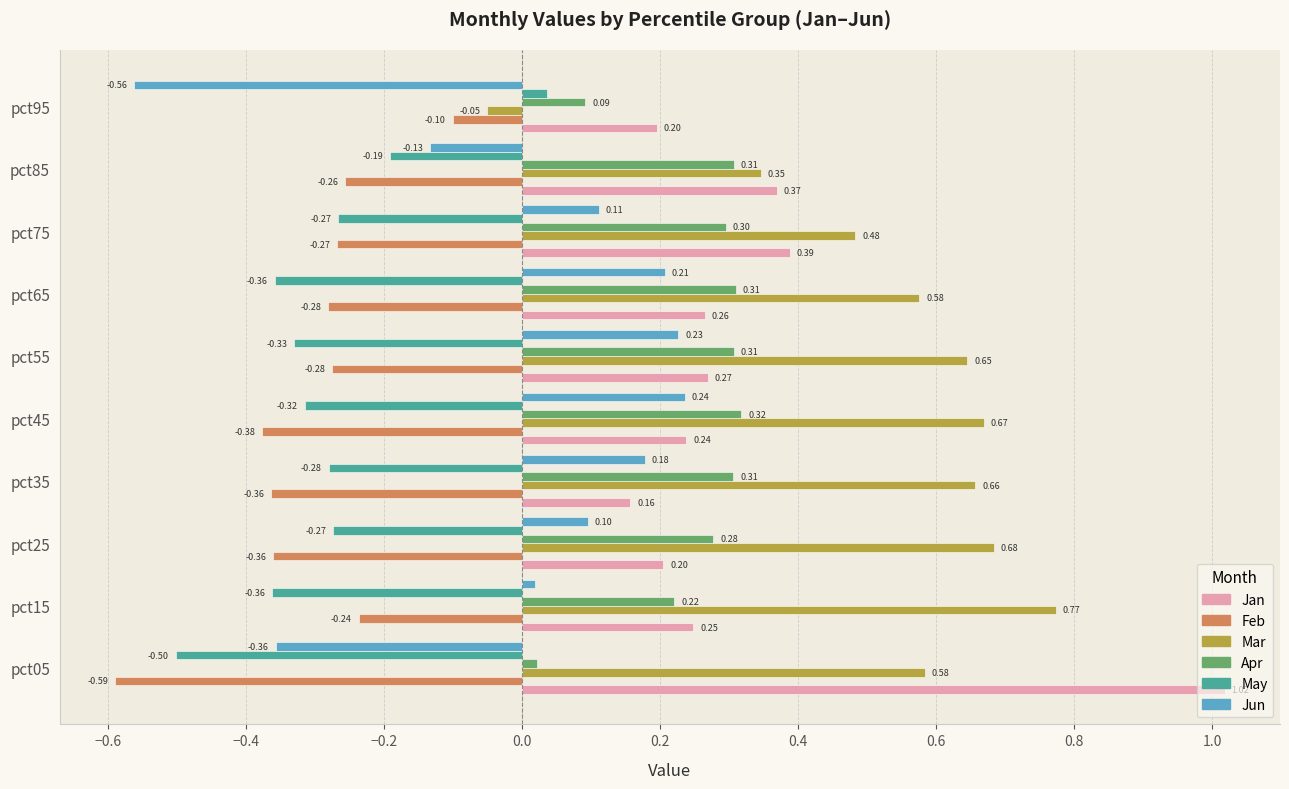

Count the number of categories in the chart.

10